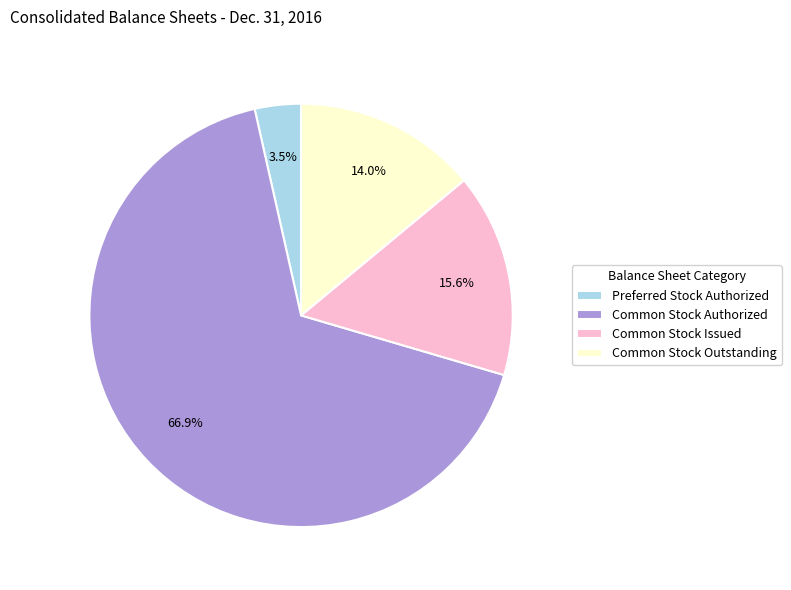

Between Common Stock Authorized and Preferred Stock Authorized, which is larger?

Common Stock Authorized